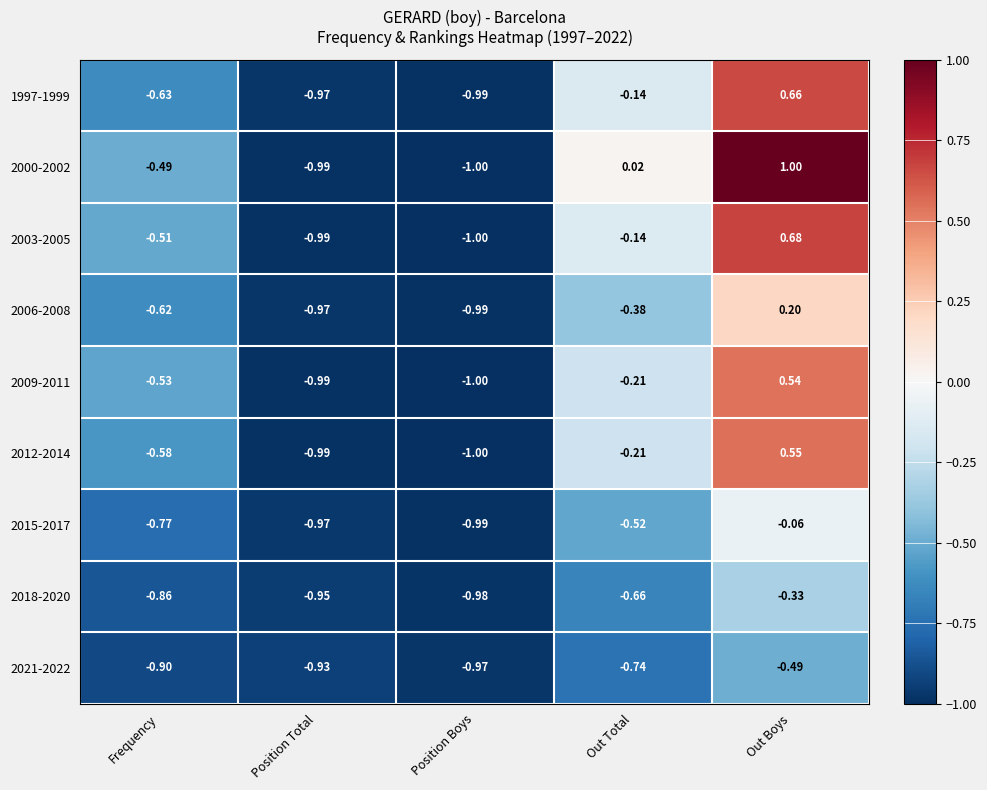

Which label corresponds to the smallest value in the chart?

Position Boys